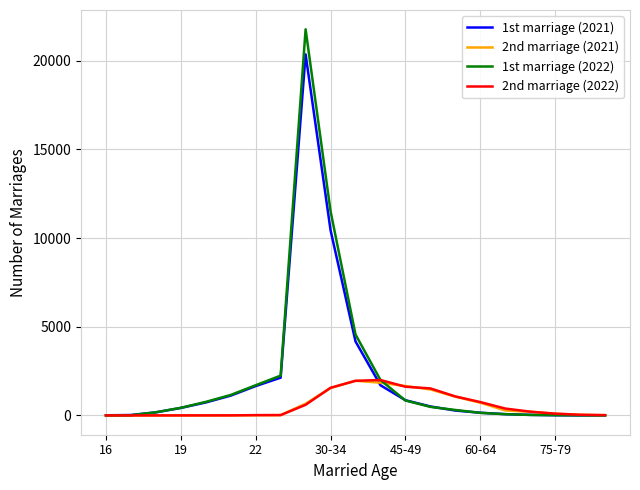

How many categories are shown in the chart?

21